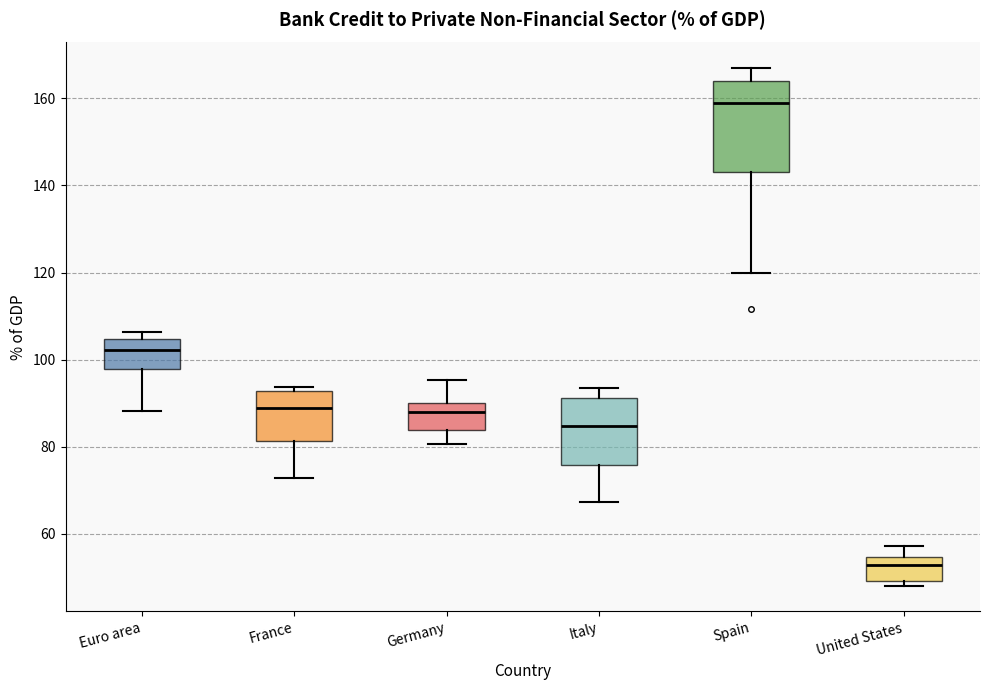

Which box is the tallest, from its lower edge to its upper edge?

Spain